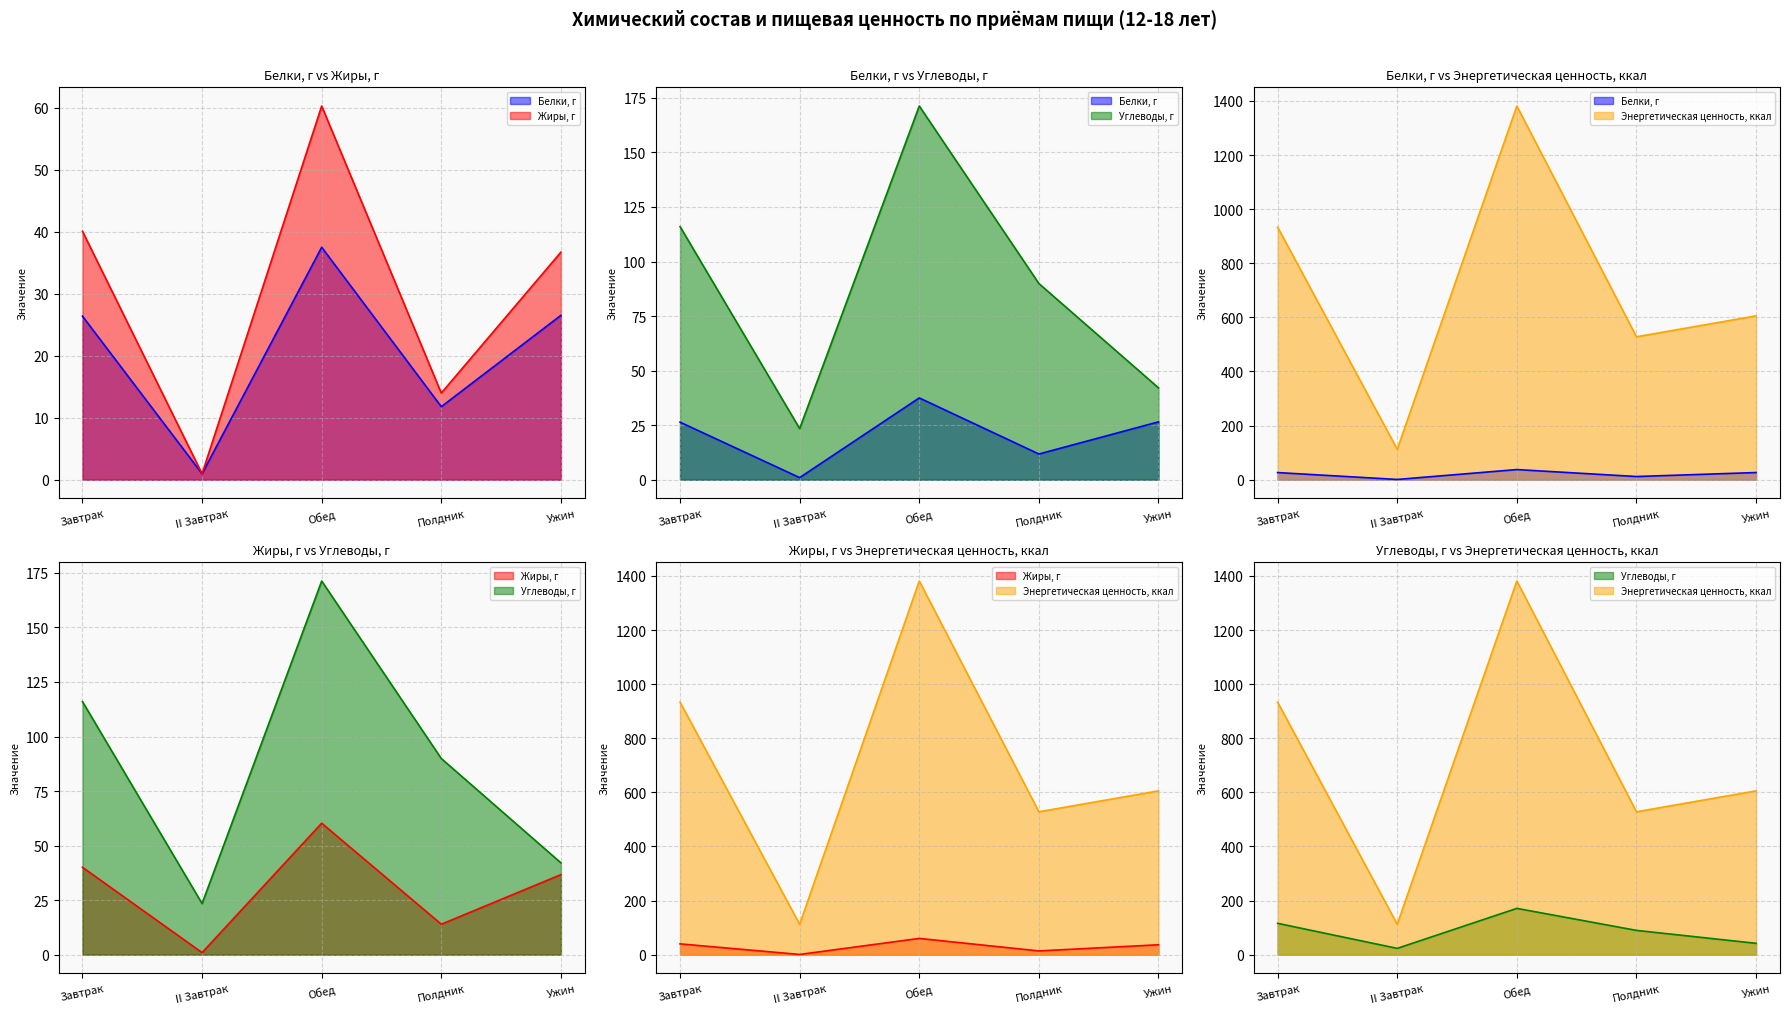

Reading left to right, list all the values displayed in this chart.

Белки, г: 26.4	1.0	37.5	11.8	26.5
Жиры, г: 40.1	1.0	60.3	14.0	36.7
Углеводы, г: 116.0	23.4	171.3	89.9	42.1
Энергетическая ценность, ккал: 933.5	112.3	1381.2	528.3	605.6